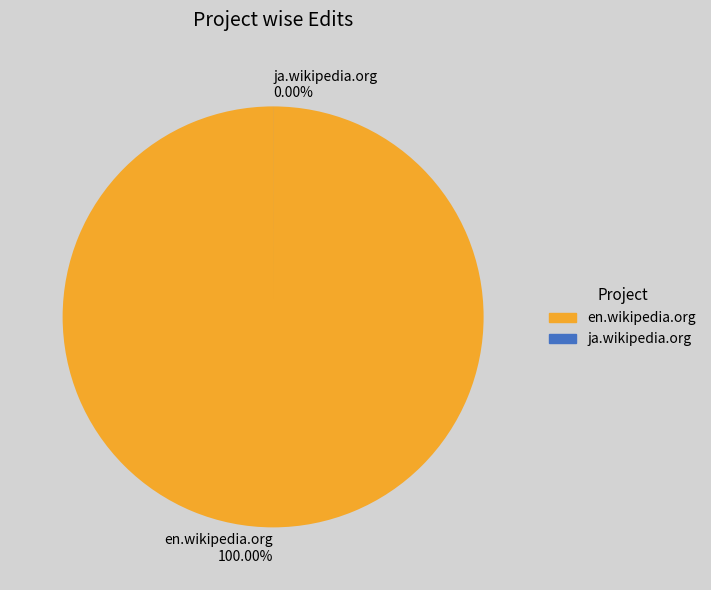

Is it true that en.wikipedia.org is 100% of the pie?

True